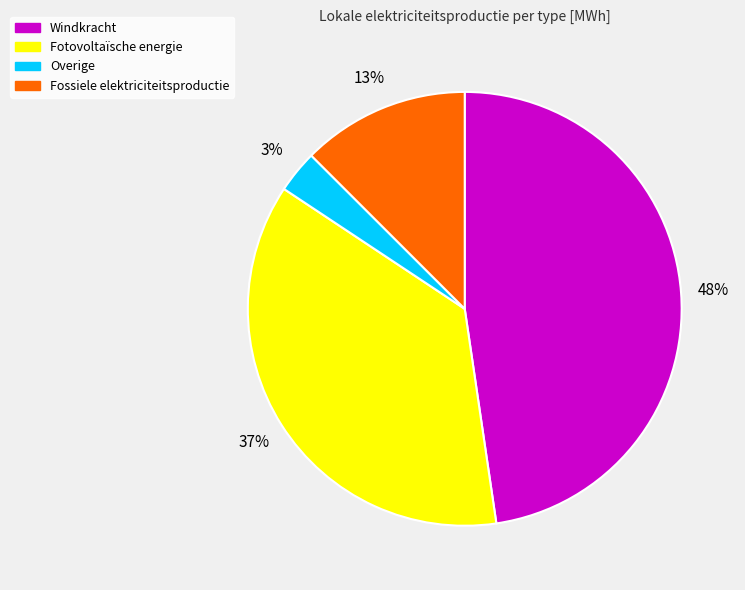

How many slices are in this pie chart?

4